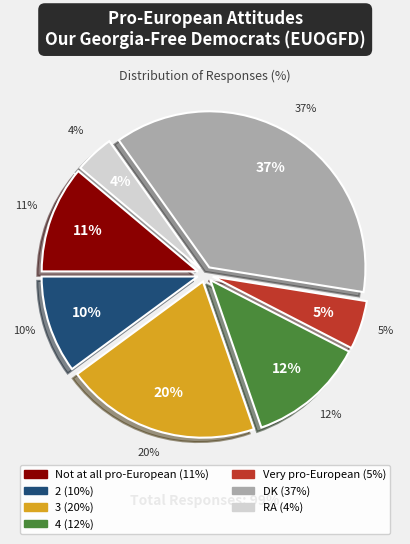

To the nearest percent, what is the difference between the Not at all pro-European and DK slice percentages?

26%